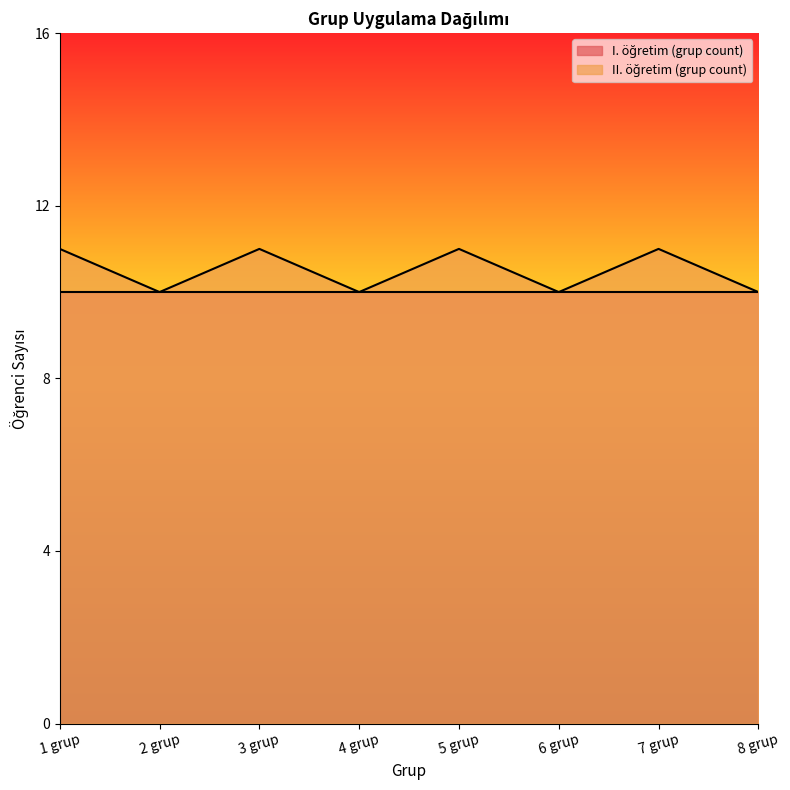

What is the ratio of the value at 5 grup to the value at 1 grup?

1.0